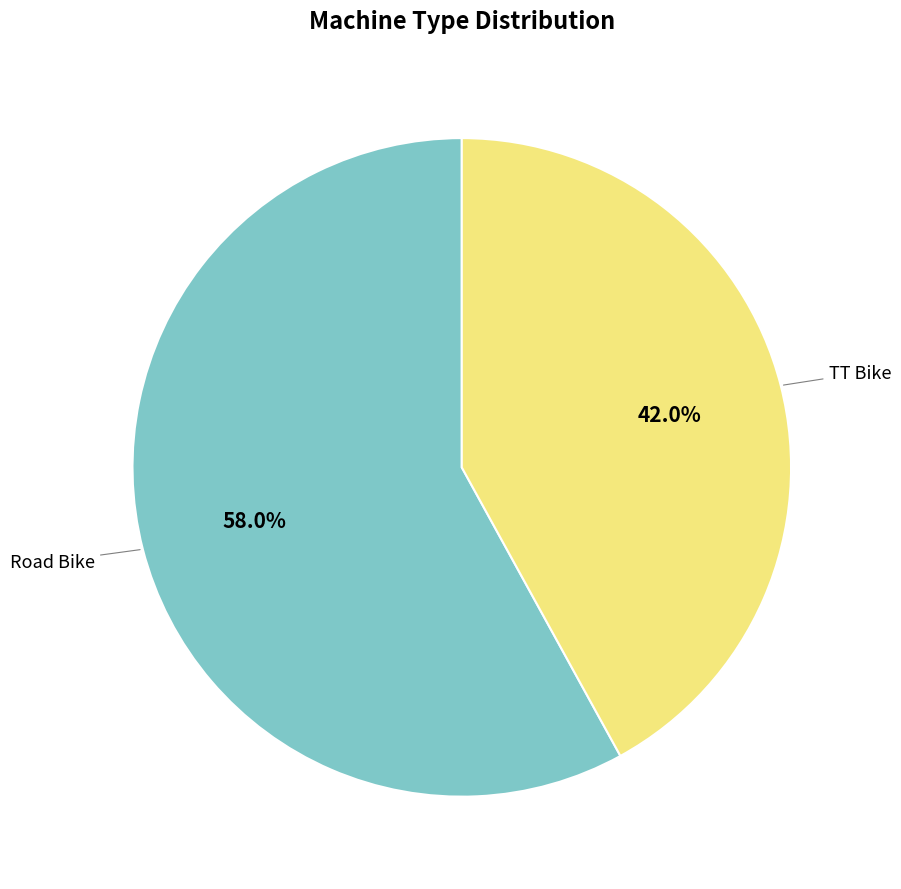

What percentage is NOT represented by Road Bike?

42.0%